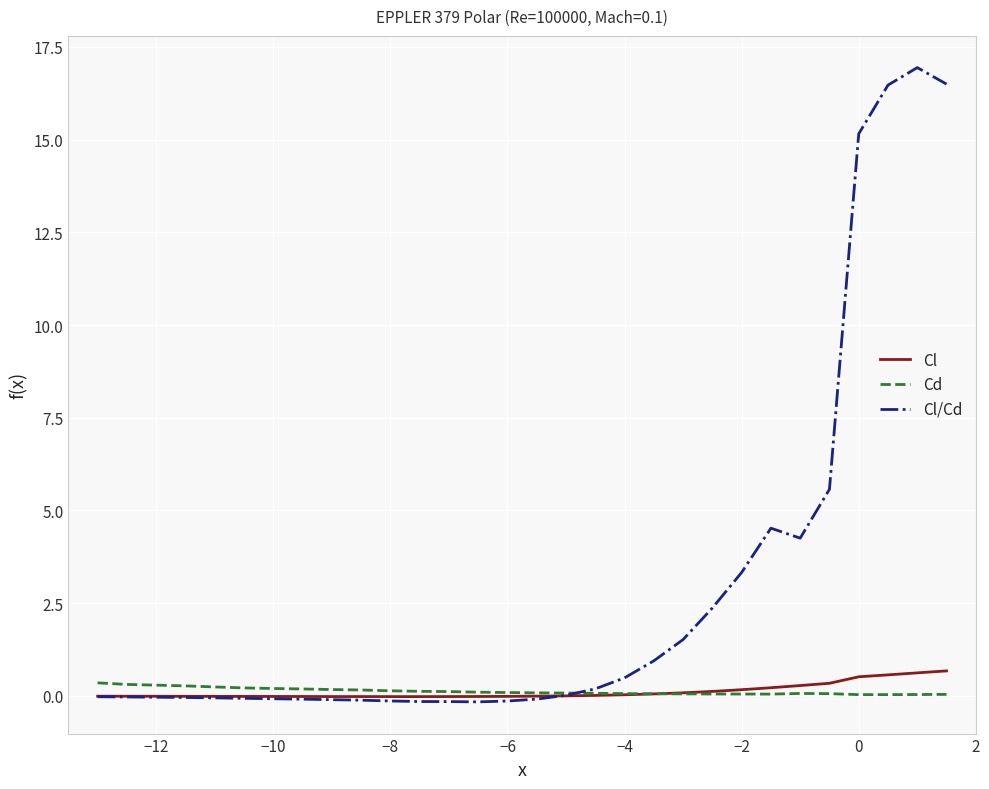

Which series has the largest total across all categories?

Cl/Cd